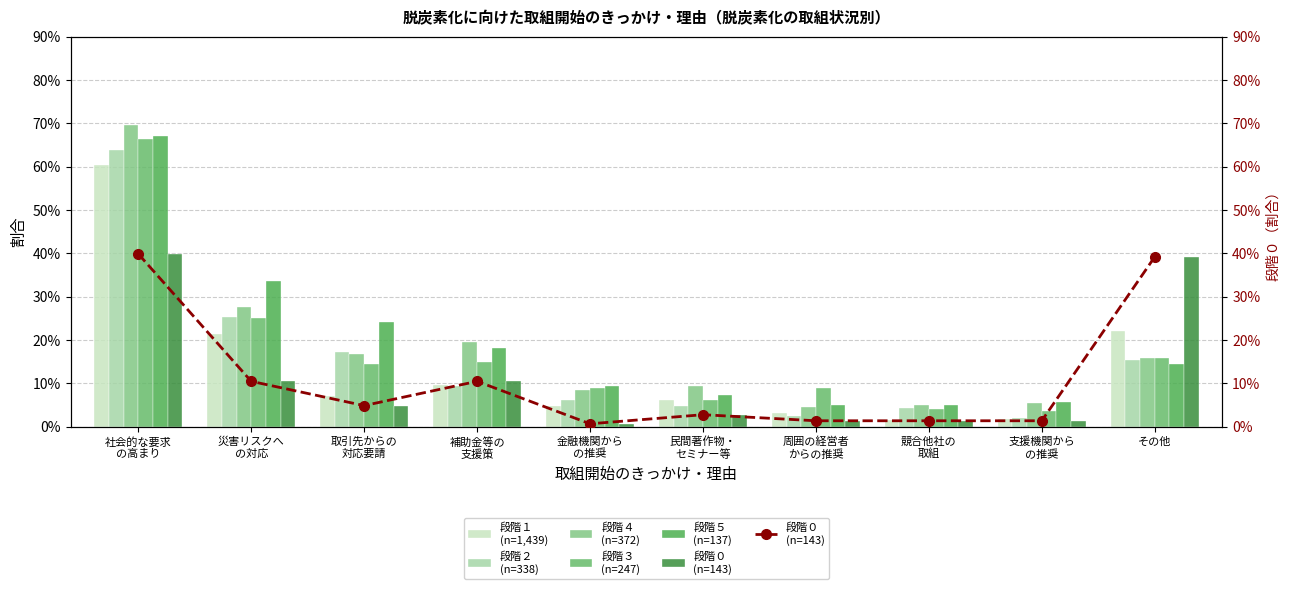

At which label is 段階４
(n=372) closest to 0?

周囲の経営者
からの推奨